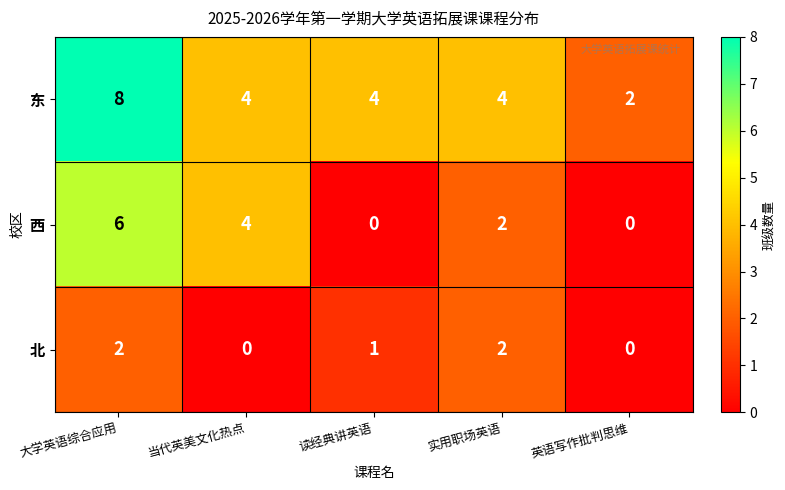

At which label does 东 reach its peak?

大学英语综合应用